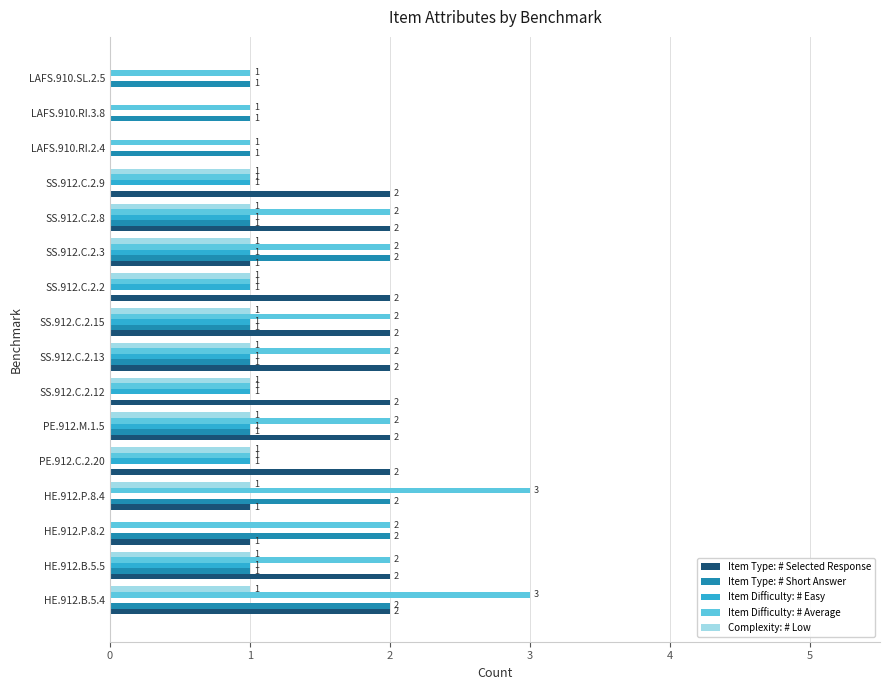

What is the maximum value shown in the chart?

3